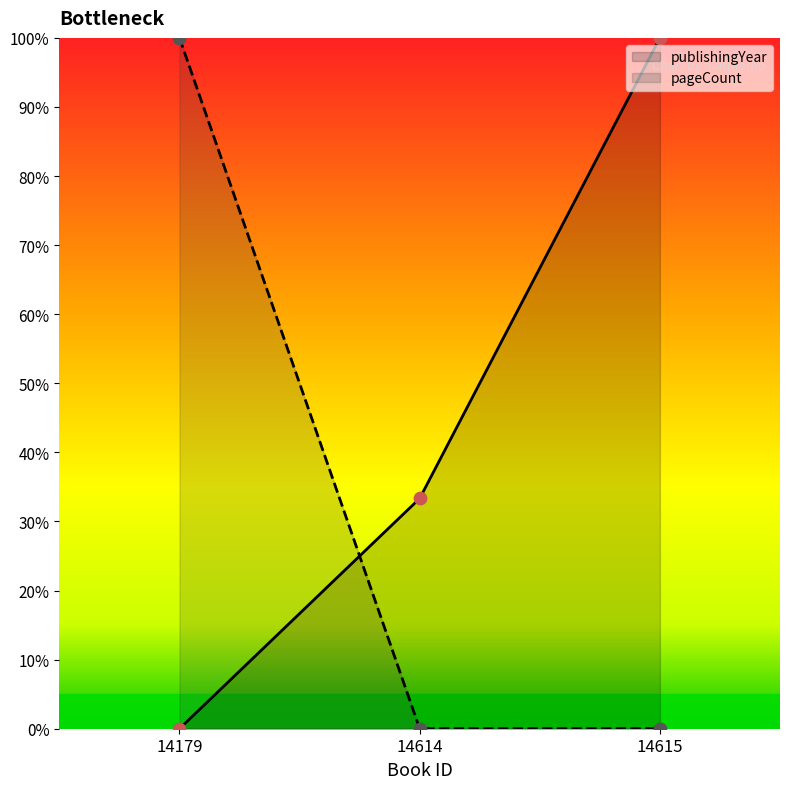

Which series has the largest Y range (max minus min)?

publishingYear